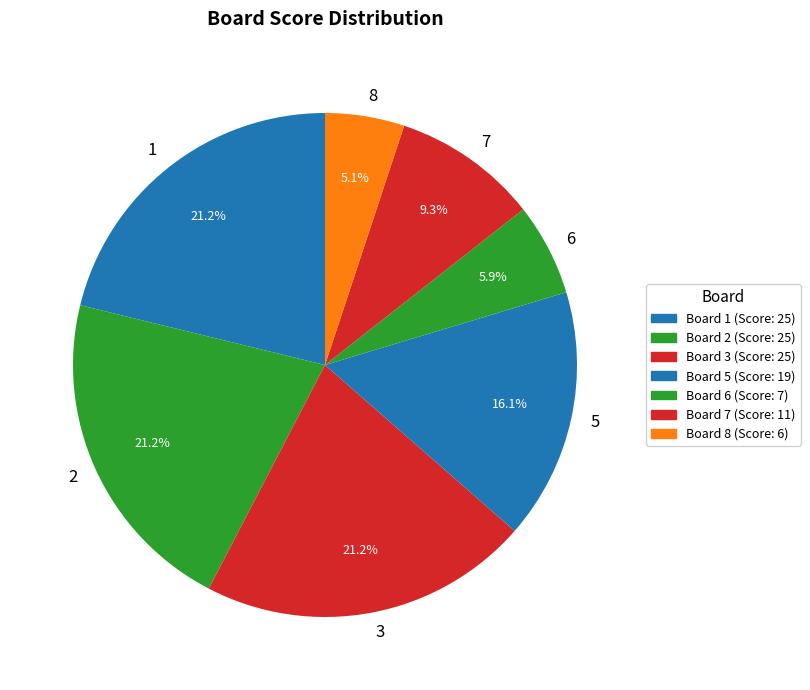

Combined, do 5 and 8 account for over 50%?

No